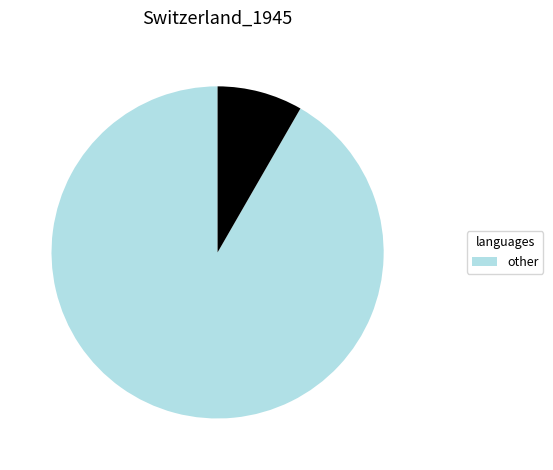

Does any single category account for the majority?

Yes